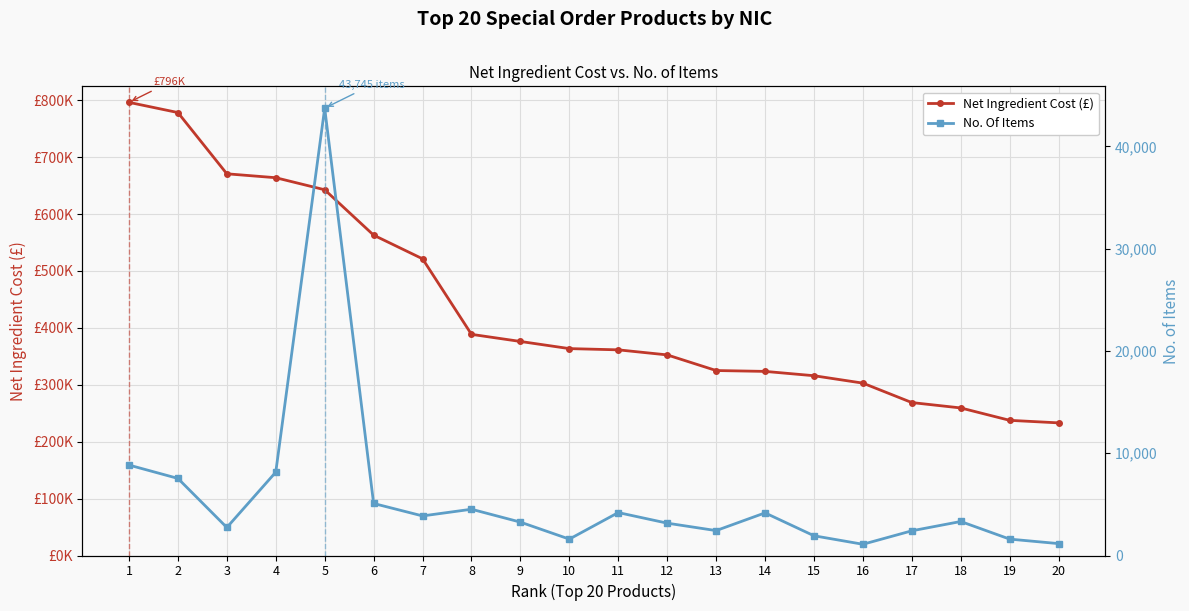

Reading right to left, what are all the values shown in this chart?

Net Ingredient Cost (£): 20=233035.6	19=237493.6	18=259262.7	17=268712.5	16=302859.0	15=315882.2	14=323477.2	13=325003.9	12=352466.5	11=361347.9	10=363520.6	9=376077.2	8=388567.0	7=521295.0	6=562882.9	5=642598.9	4=663779.7	3=670654.8	2=778265.0	1=796182.5
No. Of Items: 20=1163.0	19=1603.0	18=3325.0	17=2415.0	16=1098.0	15=1930.0	14=4169.0	13=2435.0	12=3163.0	11=4198.0	10=1602.0	9=3264.0	8=4524.0	7=3870.0	6=5088.0	5=43745.0	4=8150.0	3=2739.0	2=7538.0	1=8844.0